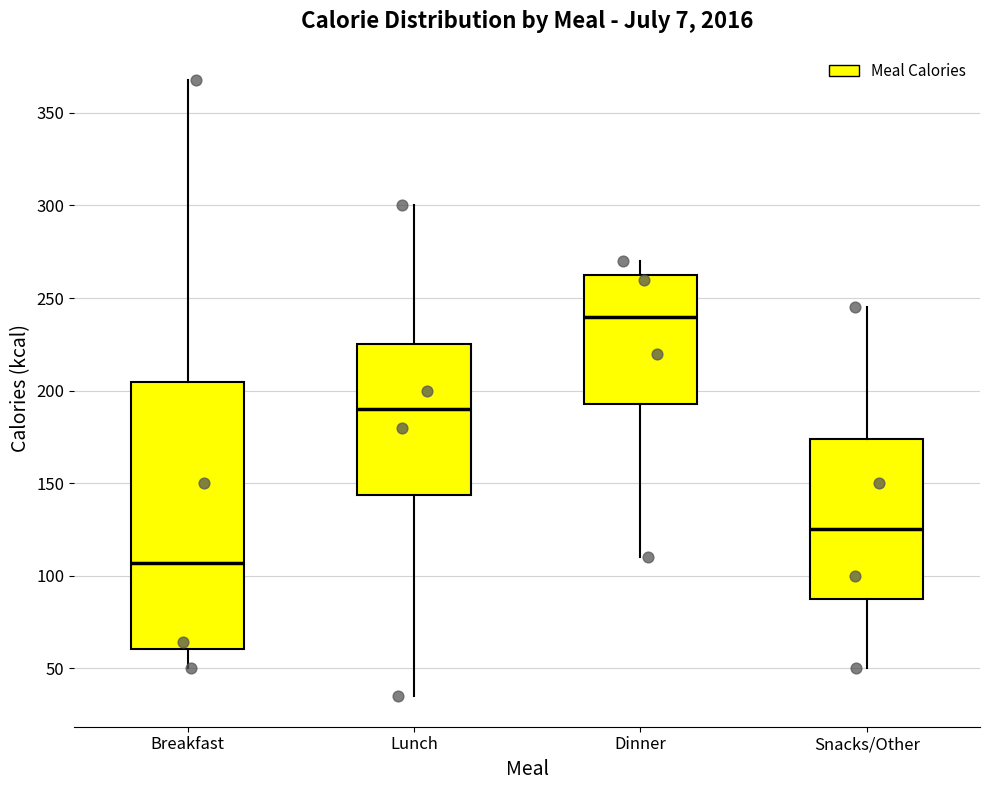

Which box's median line is the highest?

Dinner